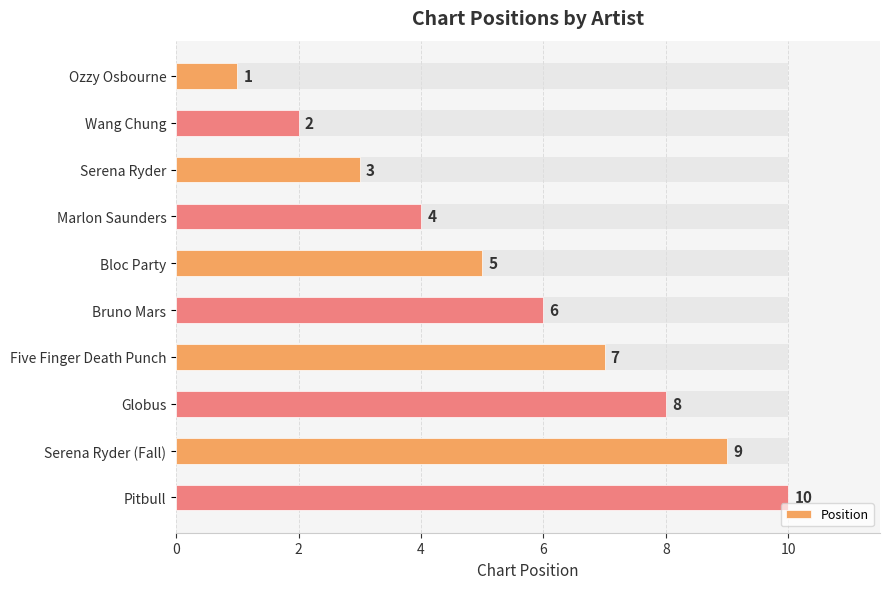

What is the greatest value displayed?

10